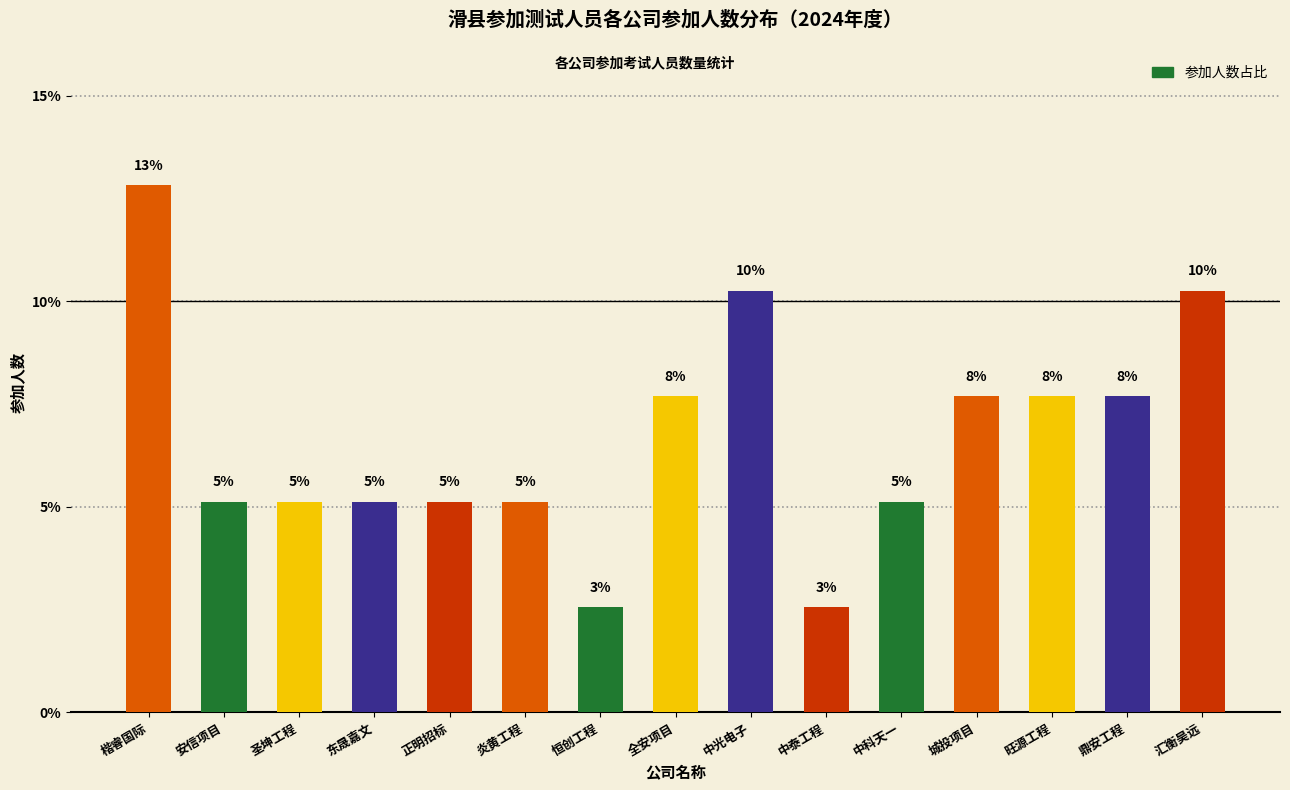

Is it true that the value at 旺源工程 is 3.0?

False